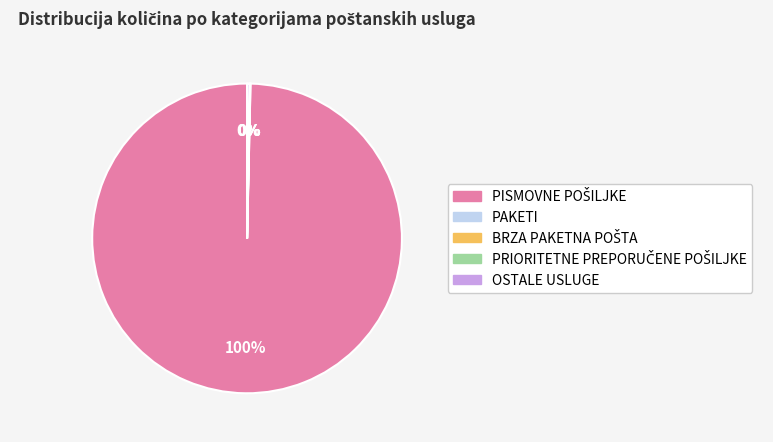

To the nearest percent, what is the average slice percentage?

20%